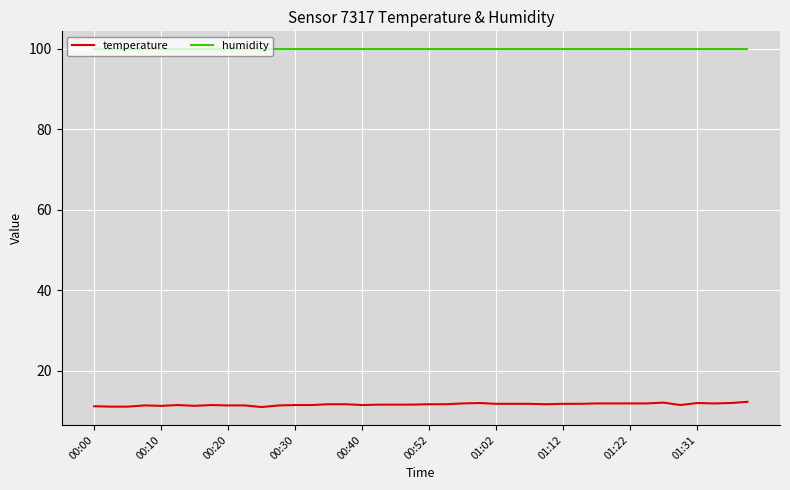

How many lines are shown in the chart?

2